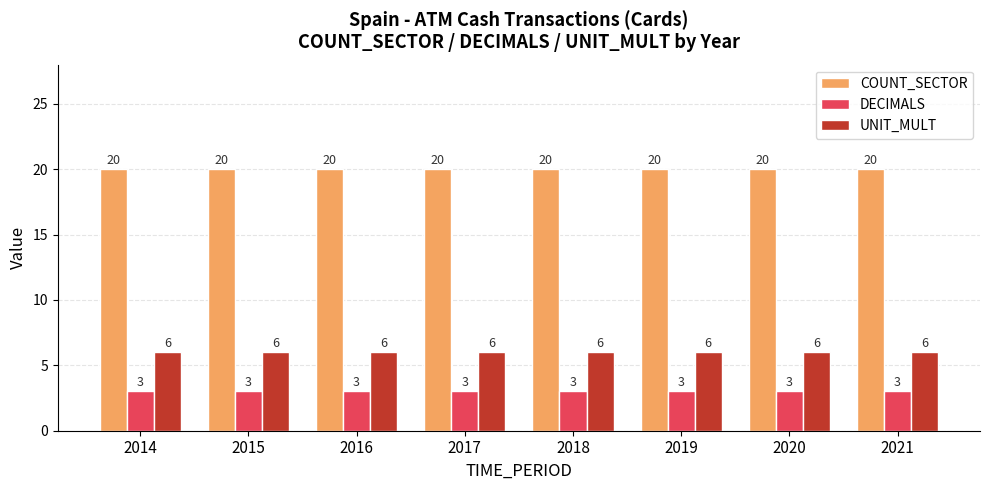

What is the spread (max minus min) of values at 2015?

17